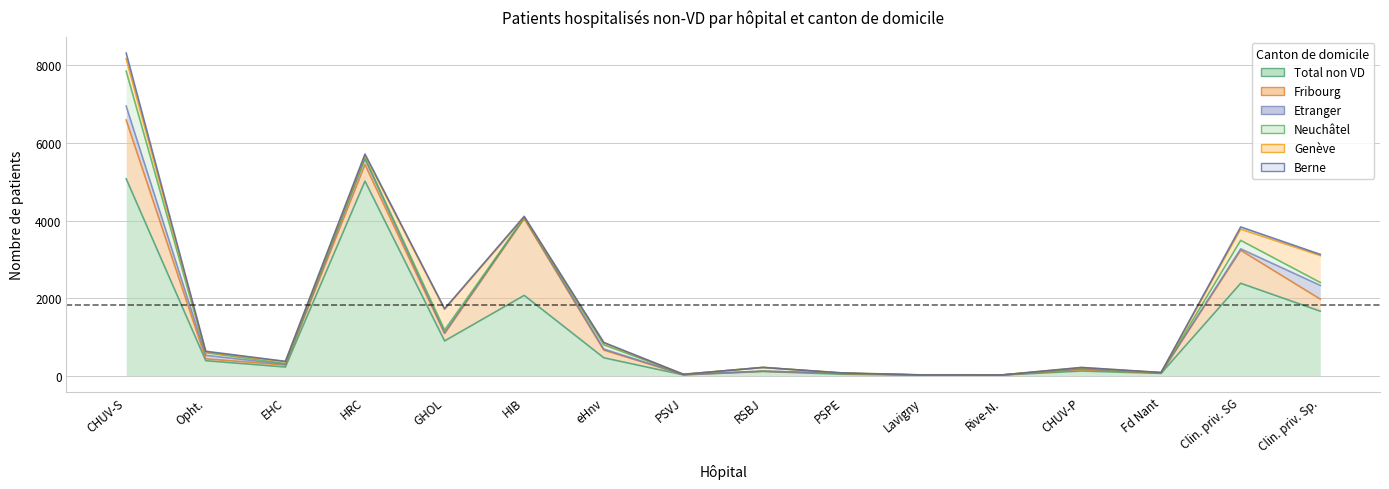

What is the sum of all Etranger values?

1111